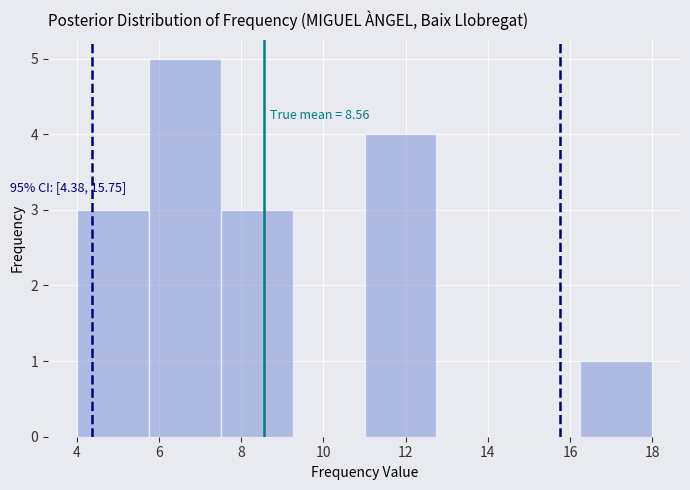

Over which range of the x-axis is the bar tallest?

5.75 to 7.50